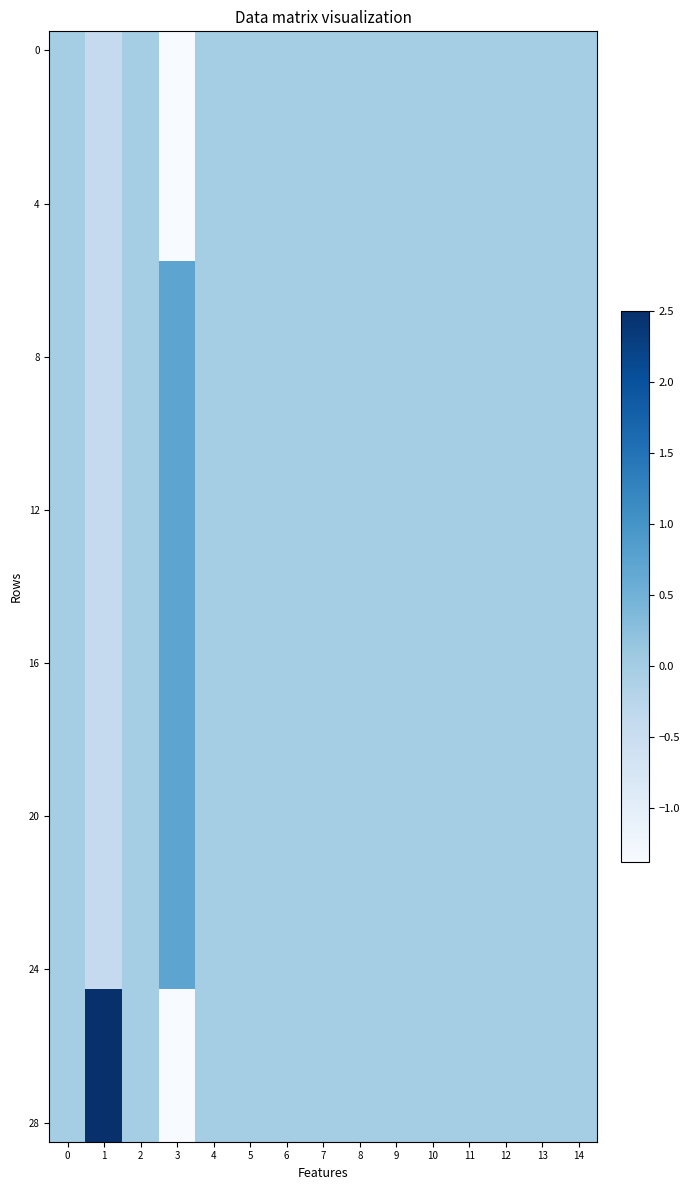

Which has a higher value, 4 or 10?

4